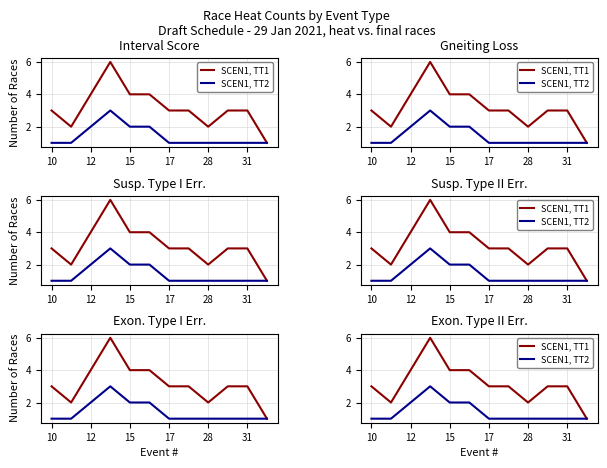

Does the chart have visible grid lines?

Yes